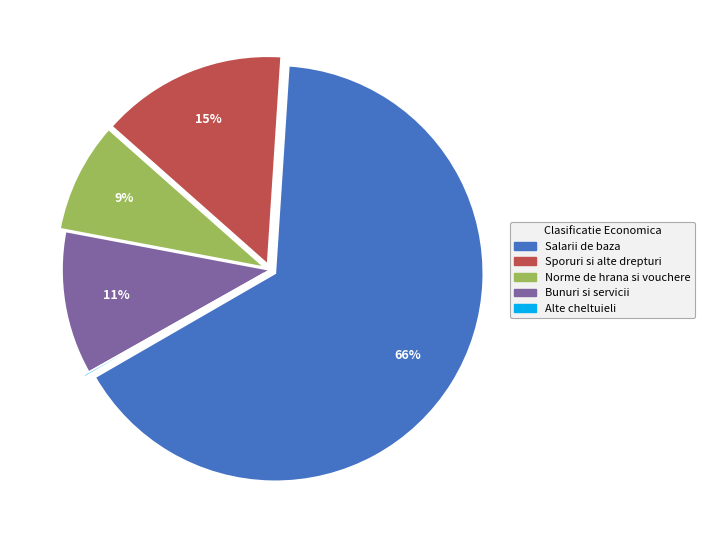

To the nearest percent, what is the average slice percentage?

20%